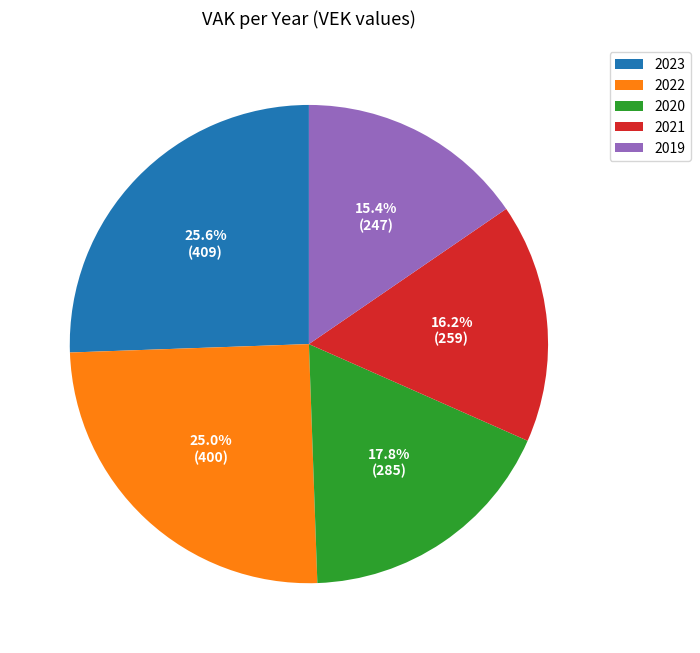

Rank the categories by value from highest to lowest.

2023, 2022, 2020, 2021, 2019